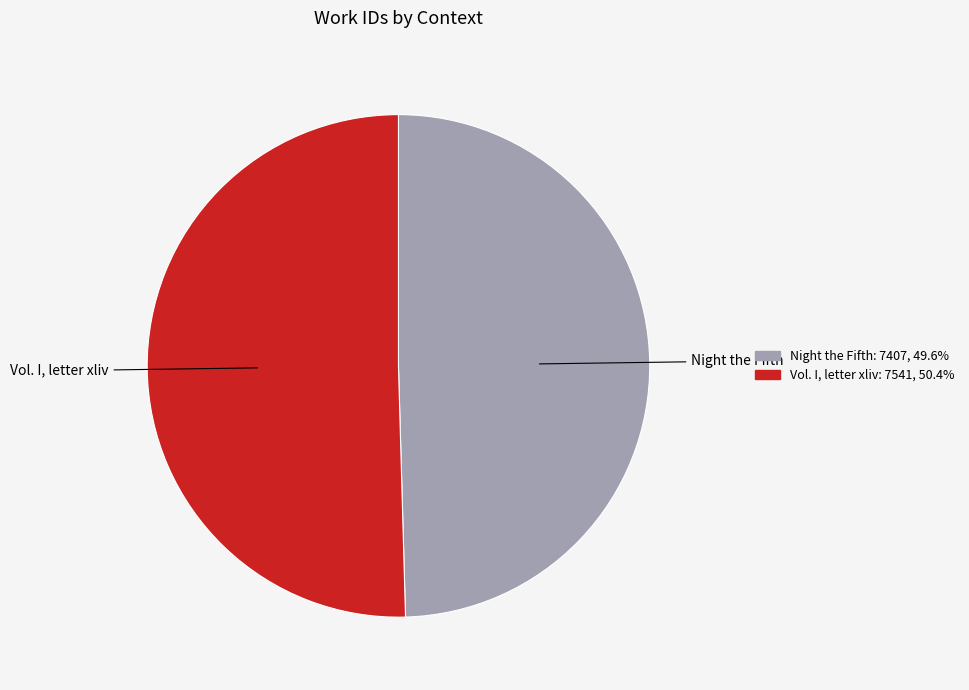

Rank the categories by value from highest to lowest.

Vol. I, letter xliv, Night the Fifth